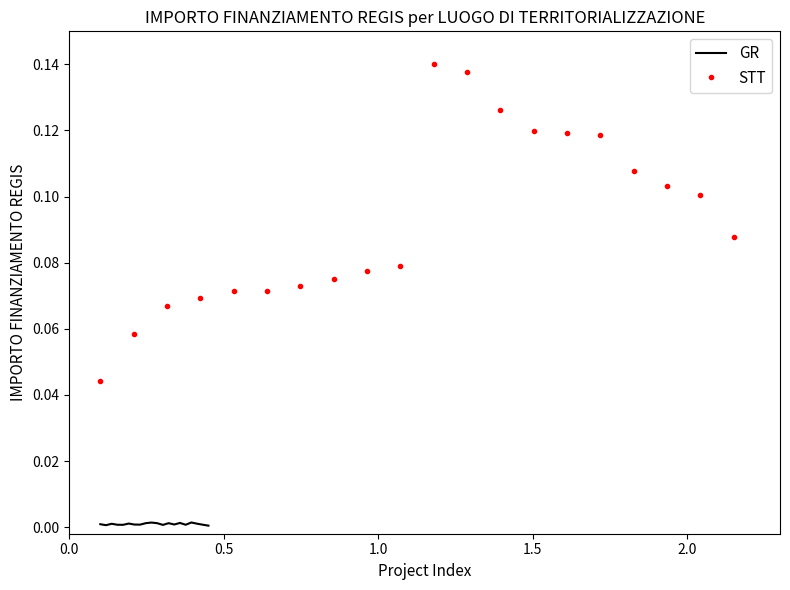

Reading left to right, transcribe all the data shown in this chart.

GR: 0.0	0.0	0.0	0.0	0.0	0.0	0.0	0.0	0.0	0.0	0.0	0.0	0.0	0.0	0.0	0.0	0.0	0.0	0.0	0.0
STT: 0.0	0.1	0.1	0.1	0.1	0.1	0.1	0.1	0.1	0.1	0.1	0.1	0.1	0.1	0.1	0.1	0.1	0.1	0.1	0.1